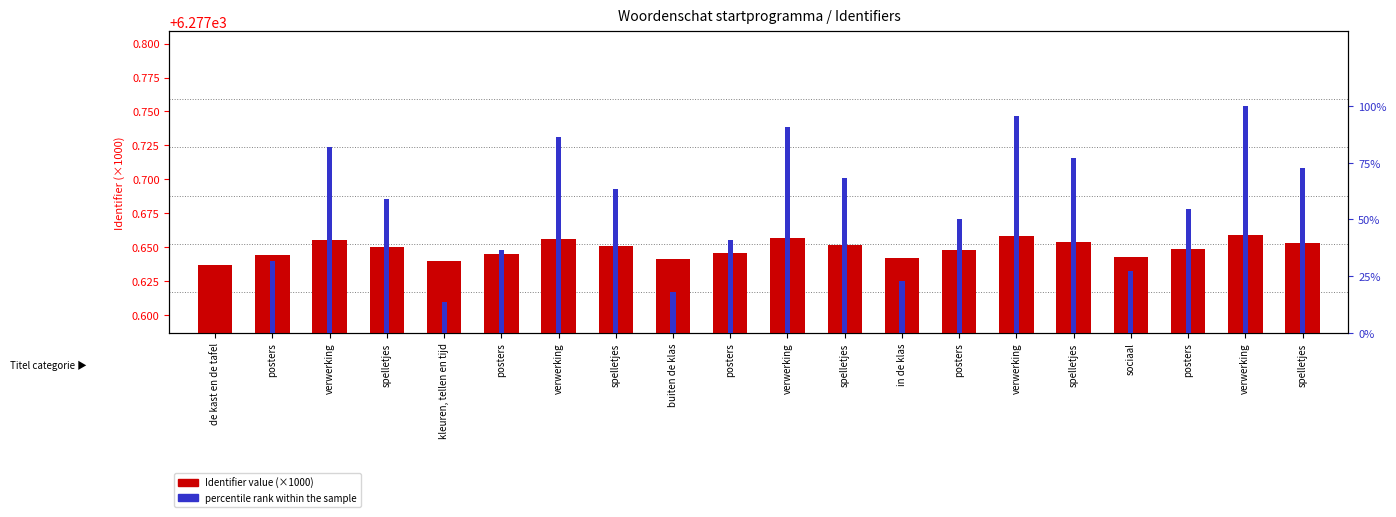

What is the label of the 11th bar from the right?

posters